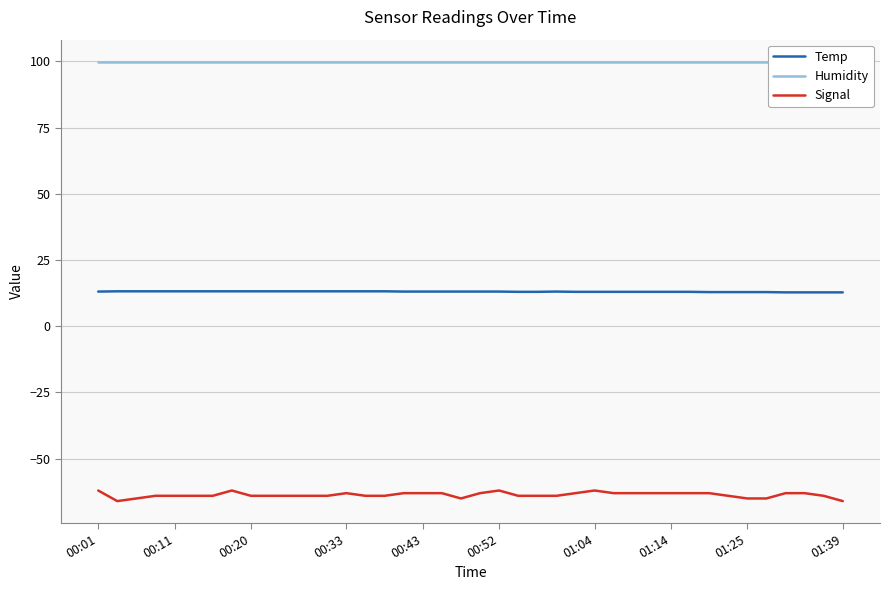

The Signal series shows -63.0 at 16. True or false?

True